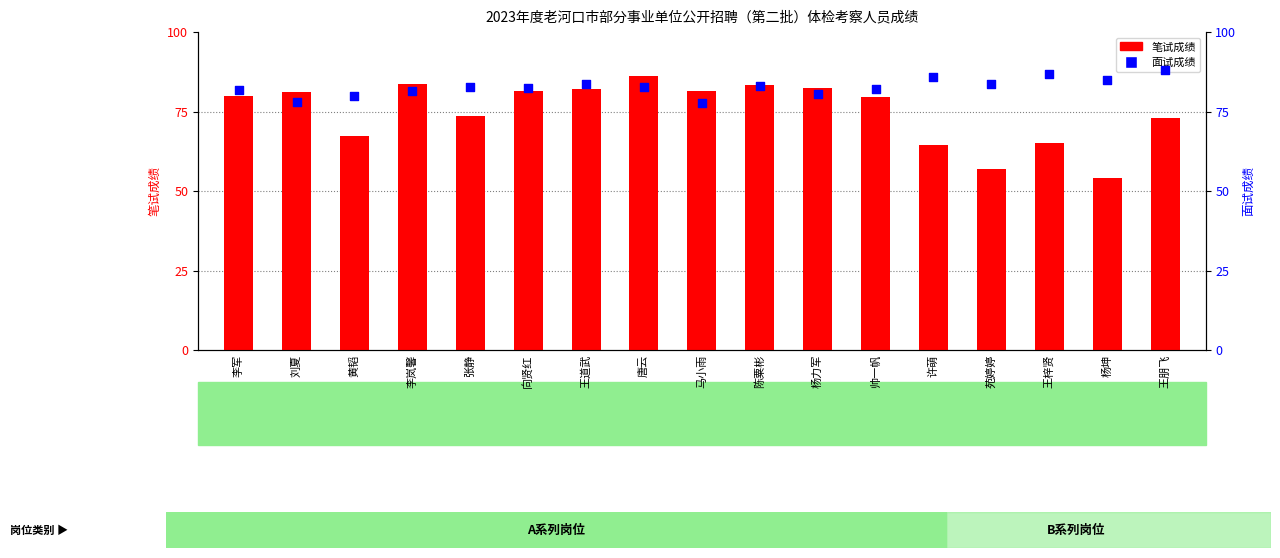

At which category is the sum across all series the highest?

唐云